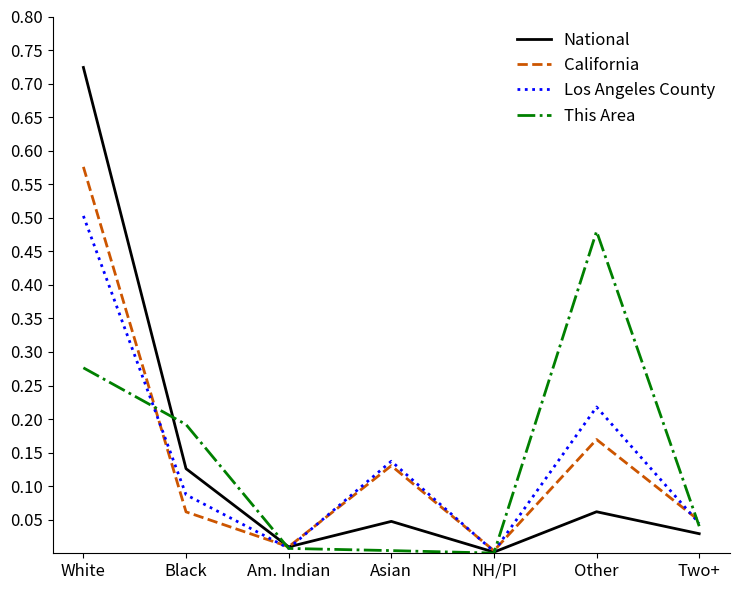

Is it true that California equals 0.1 at Other?

False